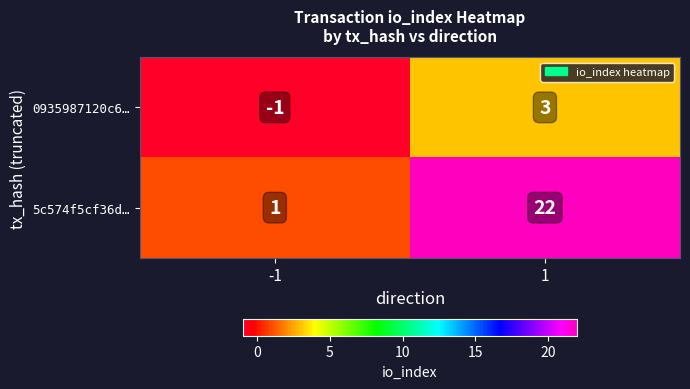

What is the total value across all series at 1?

25